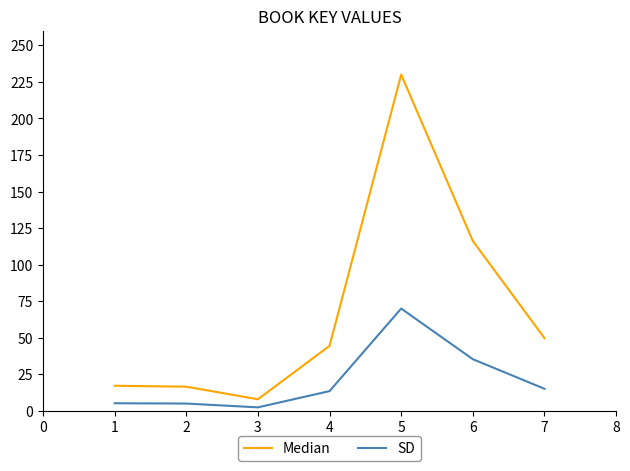

What is the average value of the Median series?

68.9